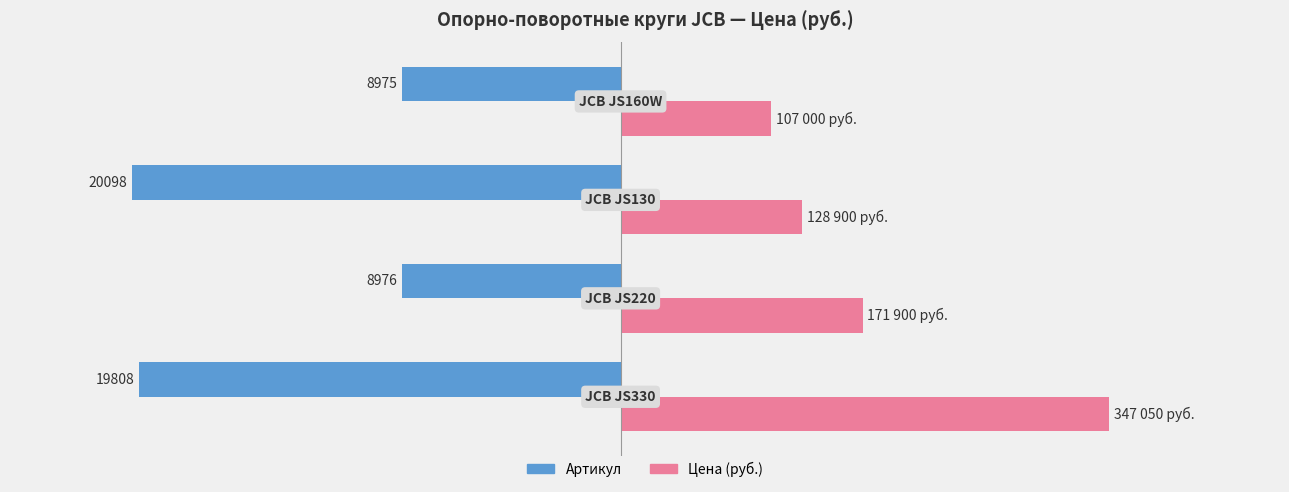

What are all the series names shown in the legend?

Артикул, Цена (руб.)